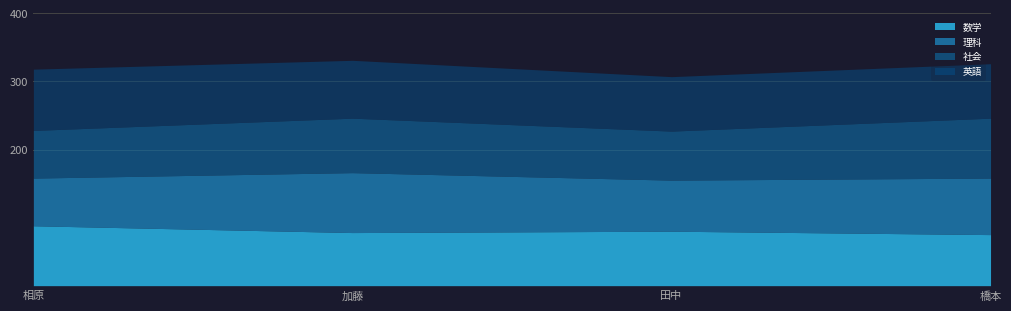

What are all the series names shown in the legend?

数学, 理科, 社会, 英語